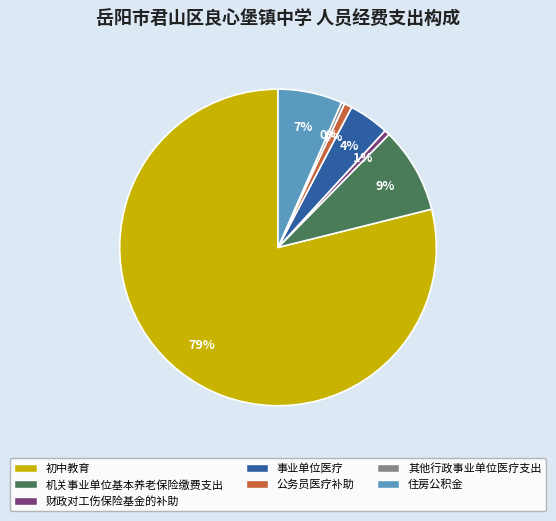

Do 其他行政事业单位医疗支出 and 机关事业单位基本养老保险缴费支出 together represent more than half of the pie?

No